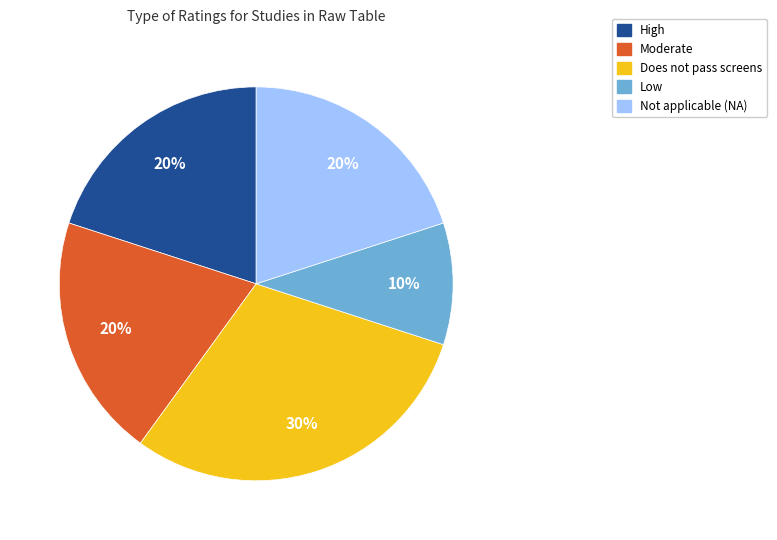

What percentage is the Does not pass screens slice, to the nearest percent?

30%